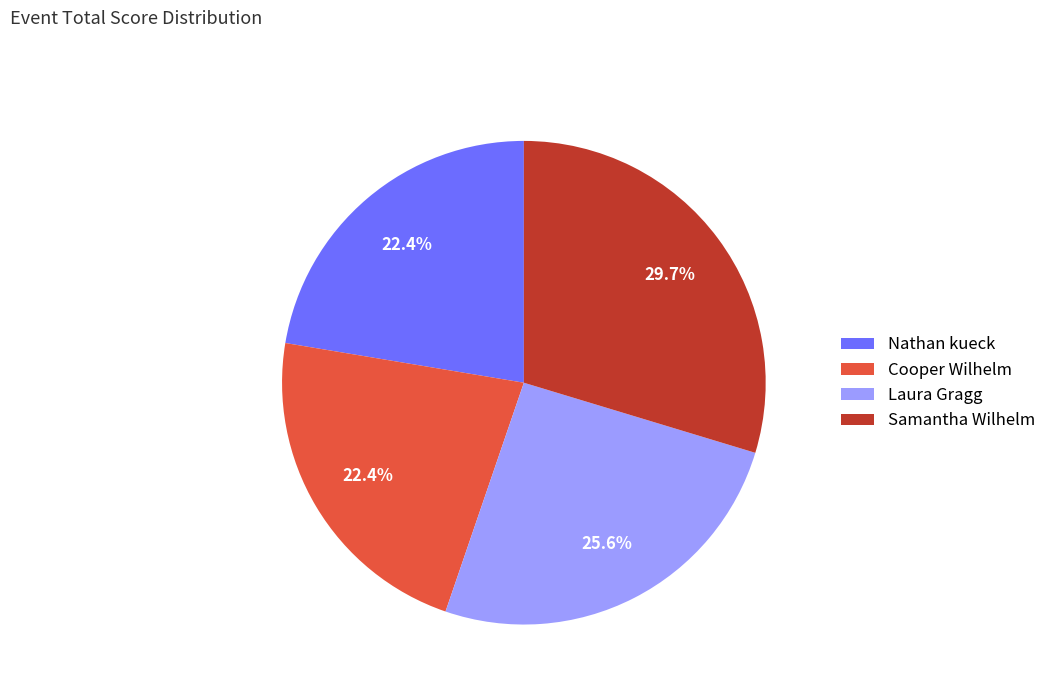

Approximately how many times larger is the value at Nathan kueck compared to Cooper Wilhelm?

1.0